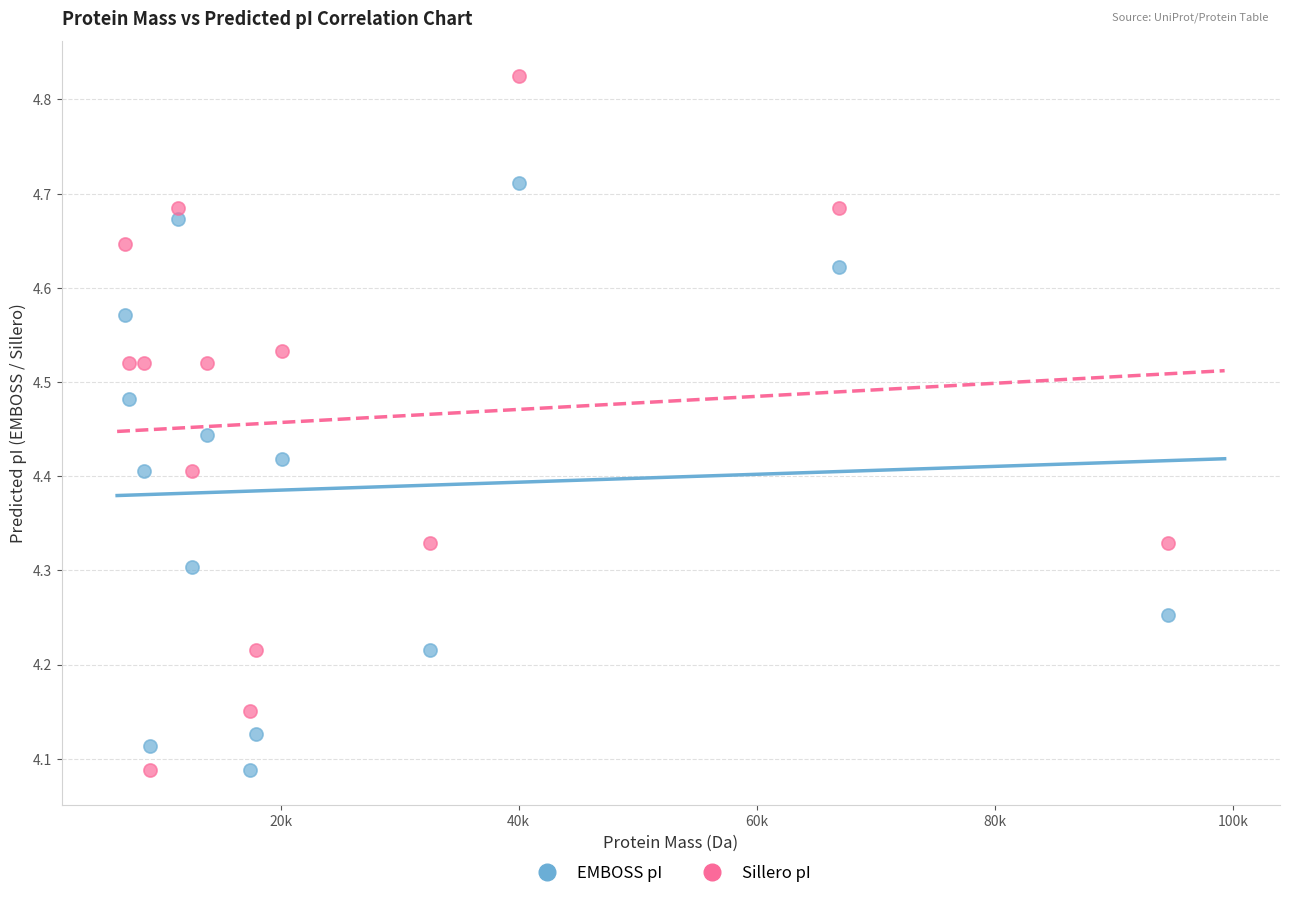

Across all data points, what is the range of X values (max minus min)?

87632.6